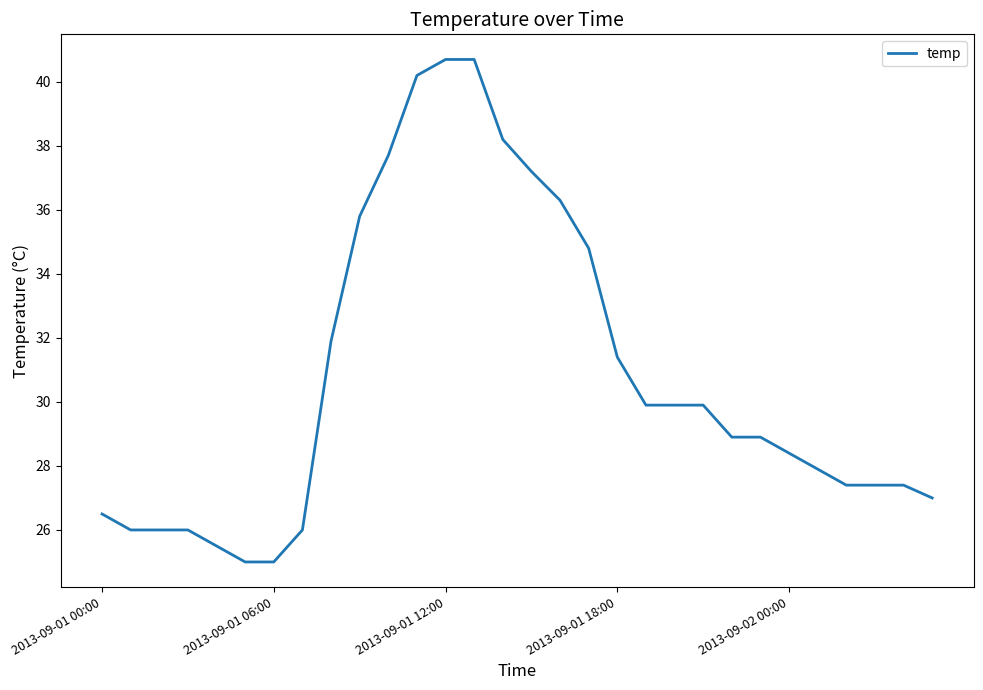

What is the difference between the maximum and minimum values?

15.7